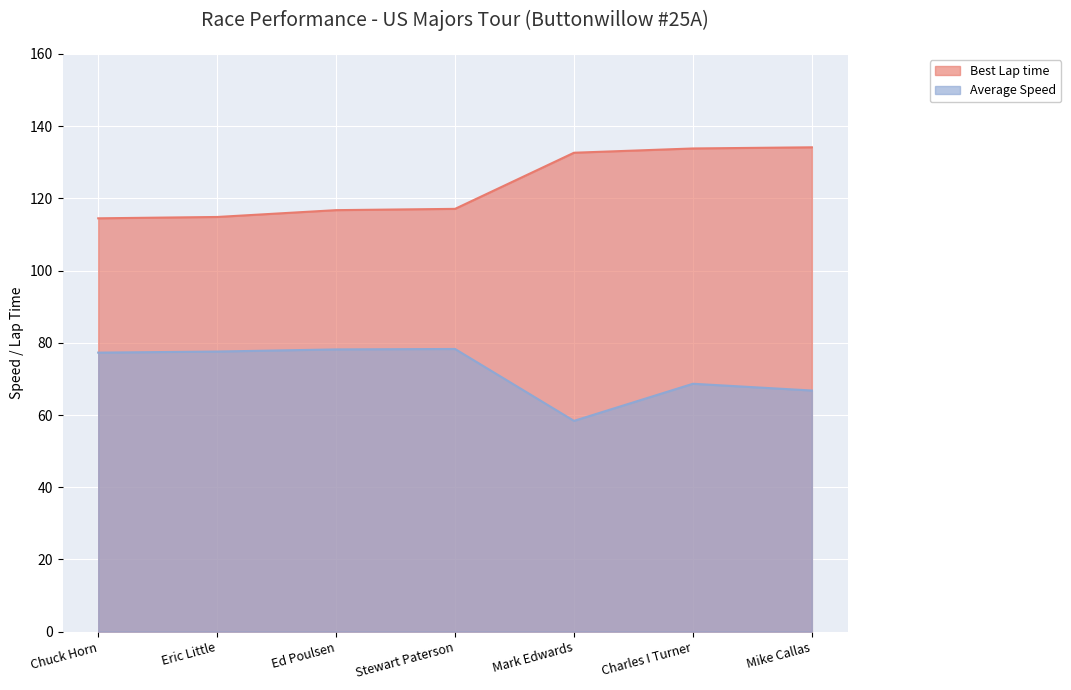

What is the label of the 2nd point from the left?

Eric Little